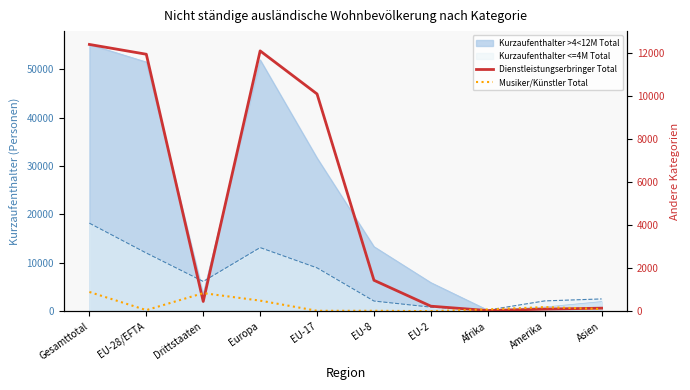

What is the difference between the Dienstleistungserbringer Total values at EU-2 and Afrika?

203